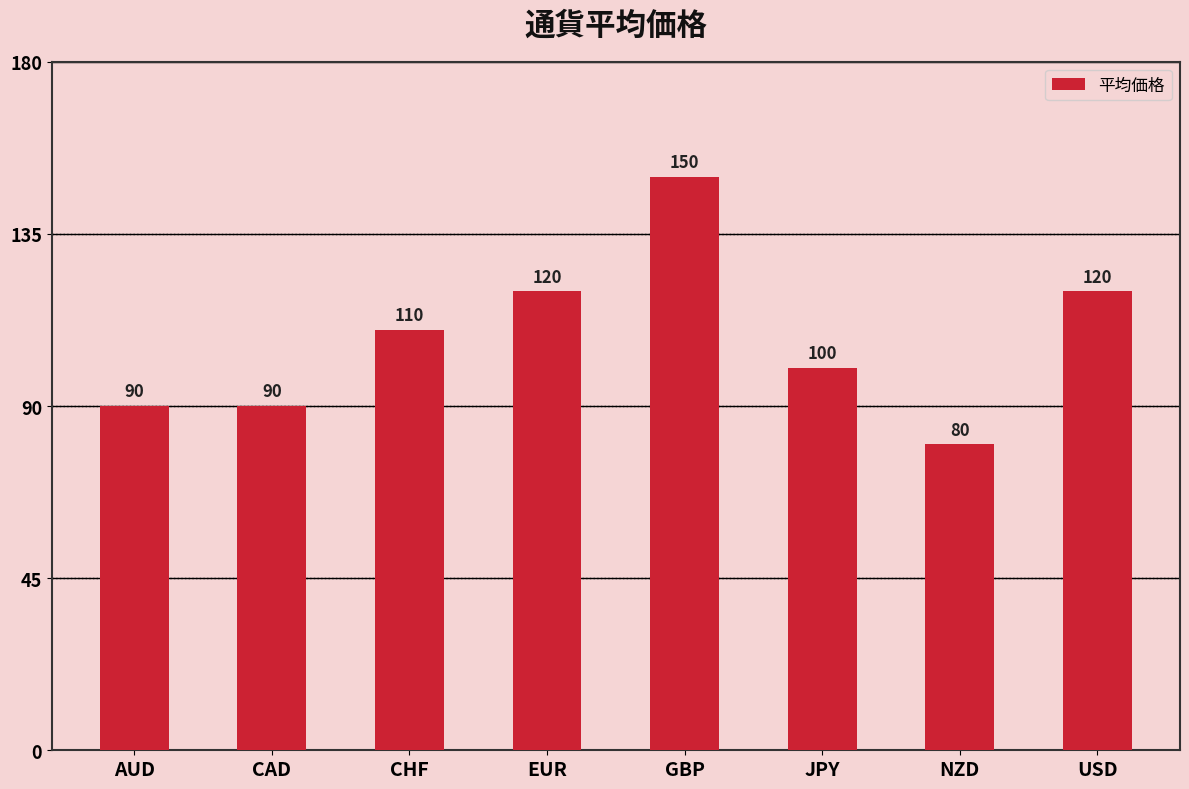

What is the difference between the second highest and minimum values?

40